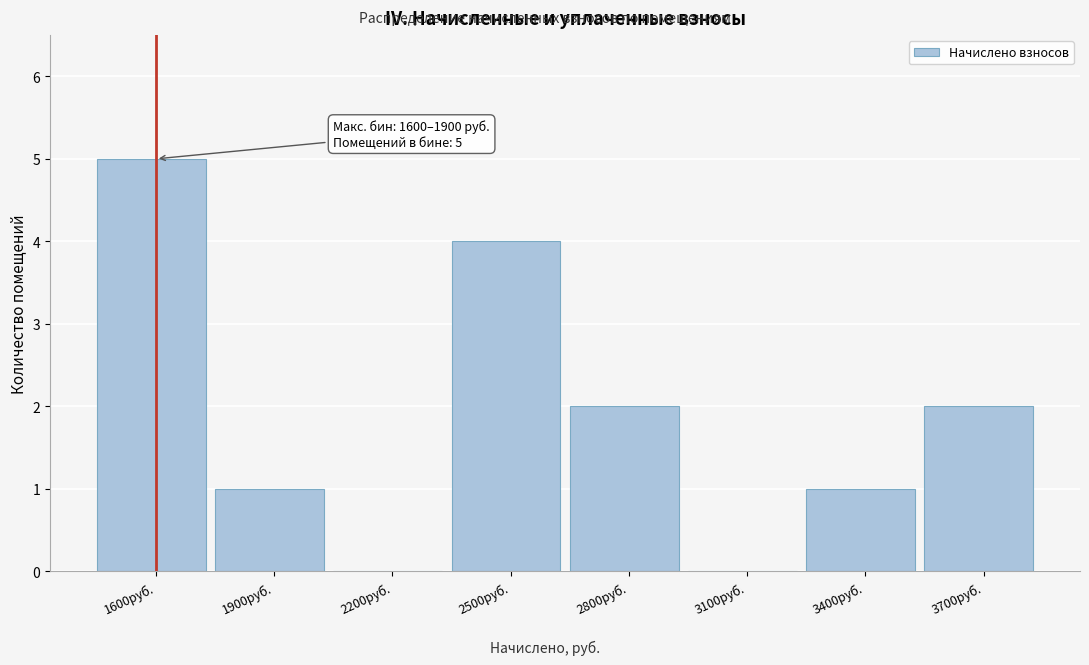

Reading left to right, transcribe all the data shown in this chart.

1600руб.=5	1900руб.=1	2200руб.=0	2500руб.=4	2800руб.=2	3100руб.=0	3400руб.=1	3700руб.=2